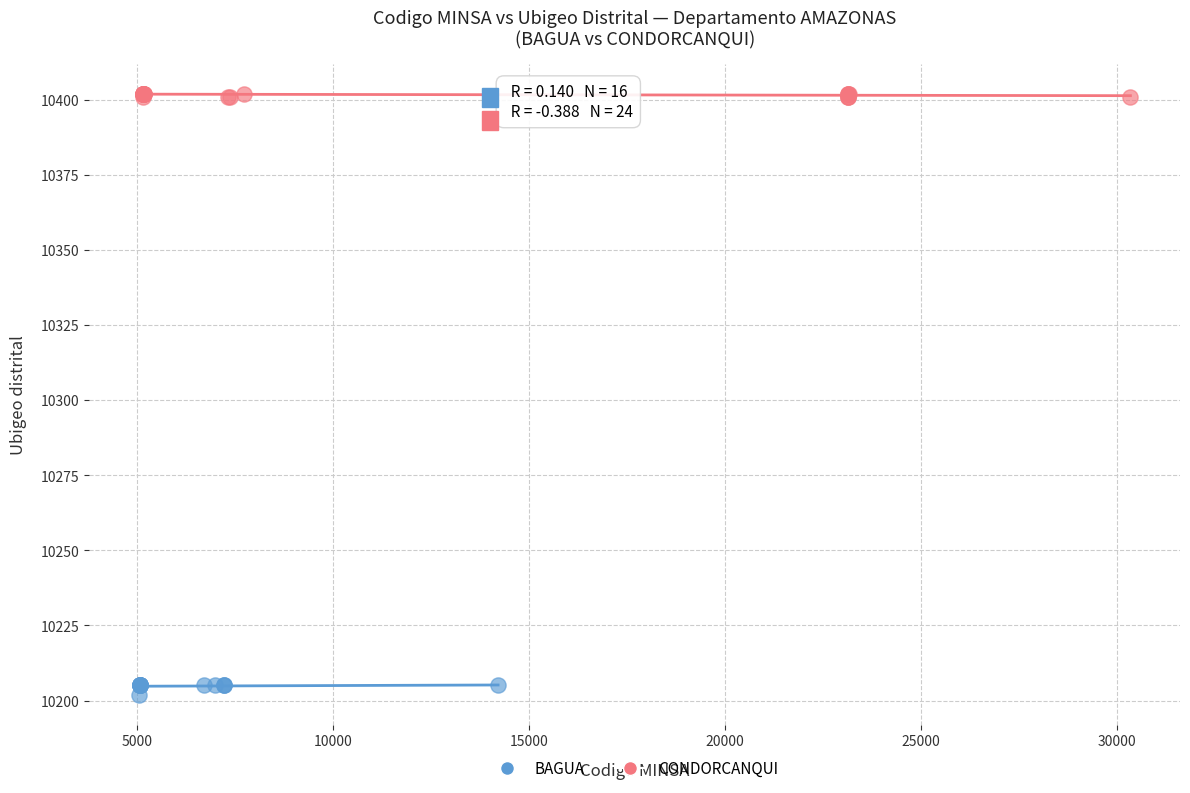

Which series reaches the minimum Y coordinate?

BAGUA